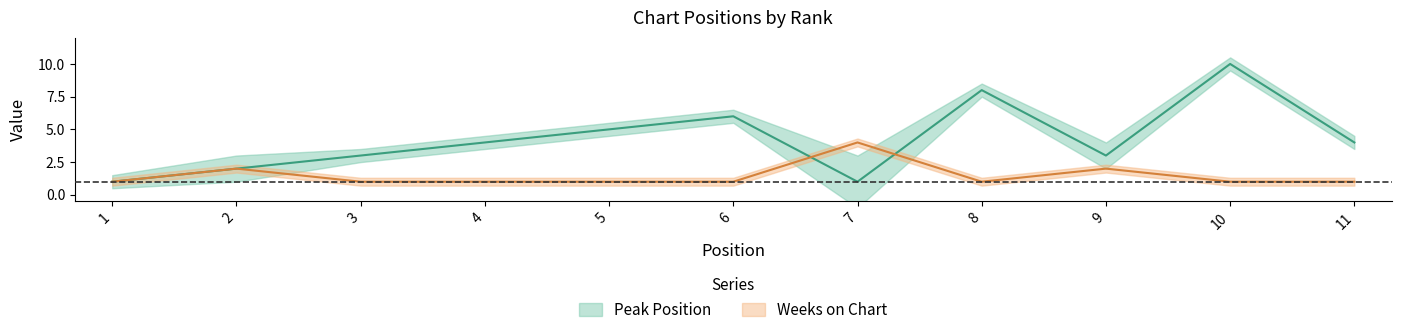

Count the Weeks on Chart values in the range 1 to 2.

10